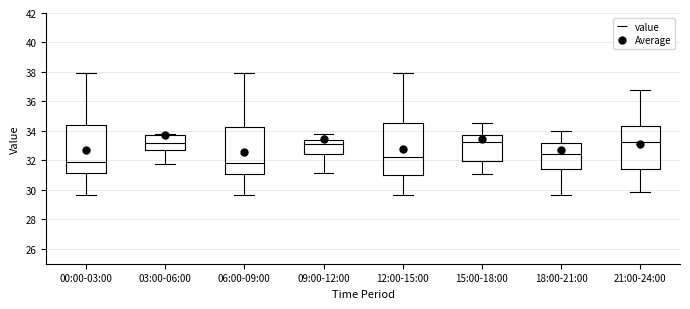

Which box is the tallest, from its lower edge to its upper edge?

12:00-15:00